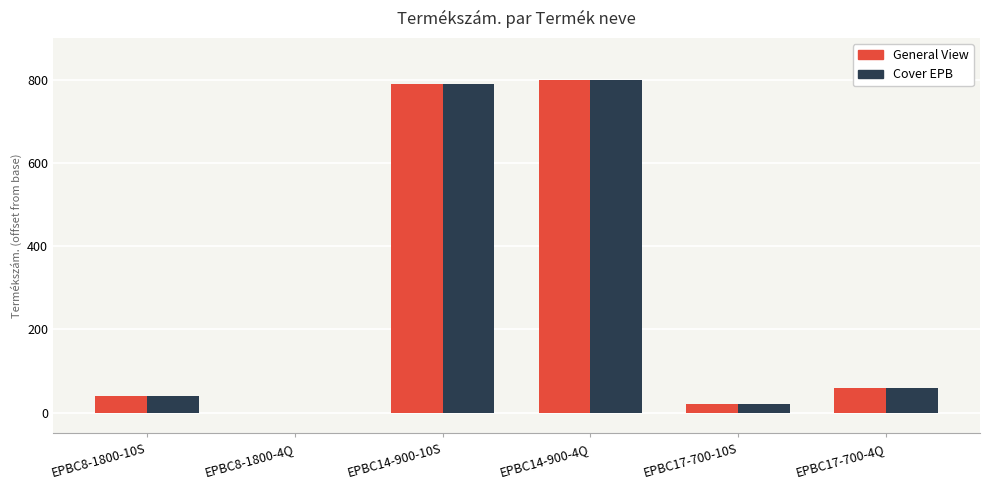

At which label is General View closest to 400?

EPBC17-700-4Q